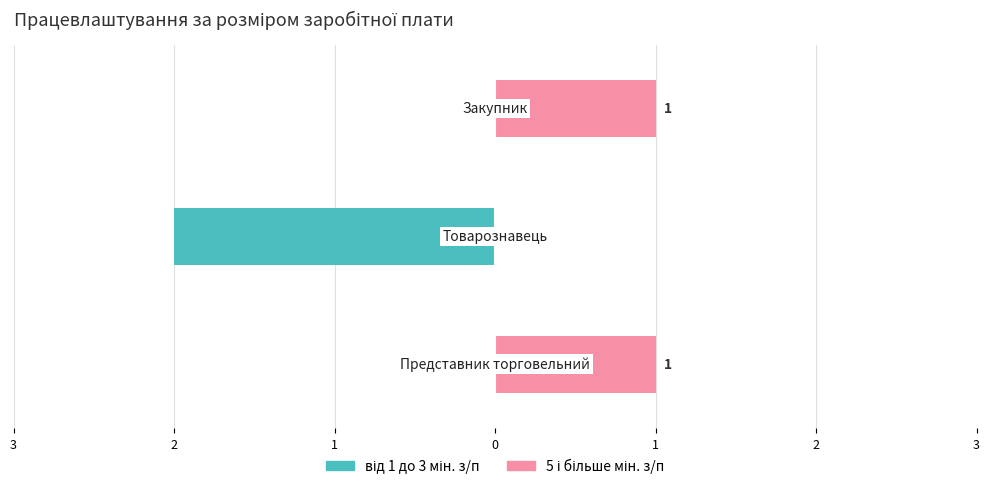

What is the difference between the maximum and minimum values in the 5 і більше мін. з/п series?

1